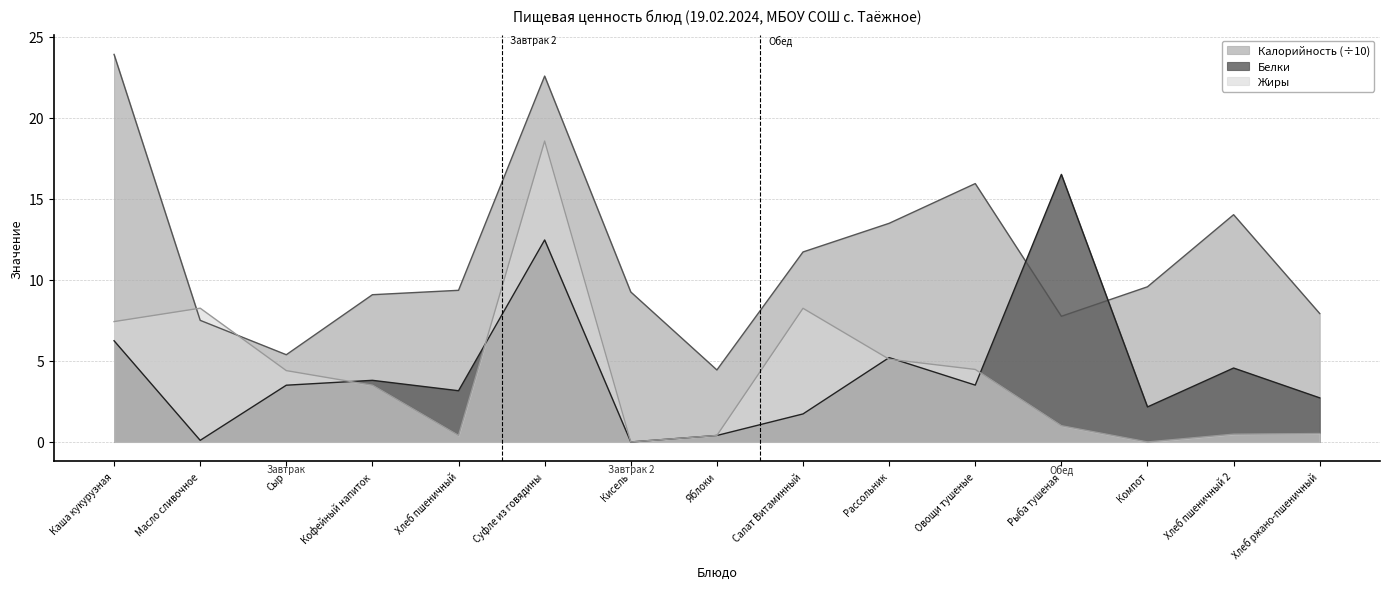

The Жиры series shows 8.2 at Салат Витаминный. True or false?

True